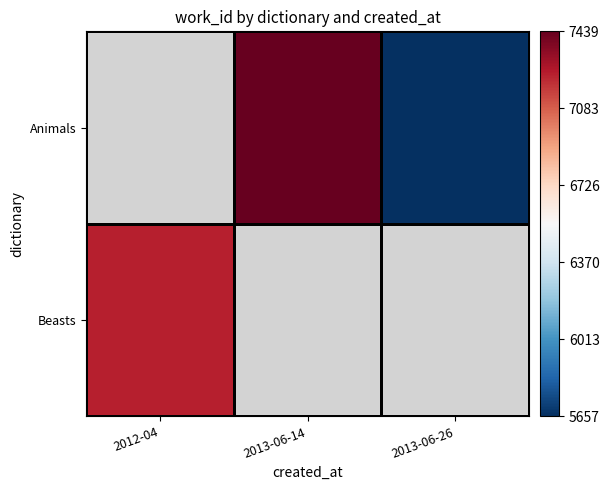

At how many categories does at least one series exceed 5956?

2